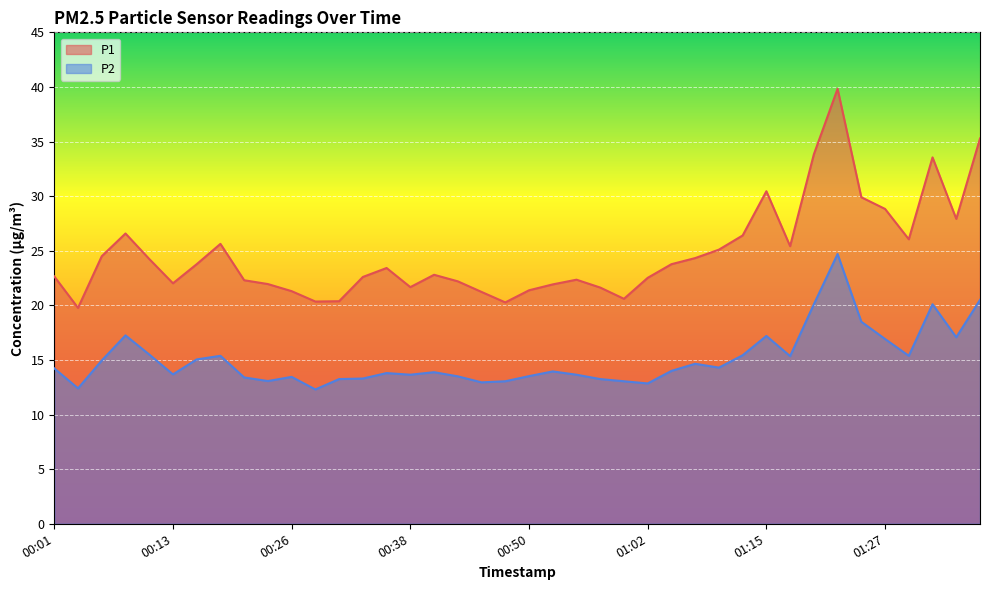

Which series has the largest range (max minus min)?

P1